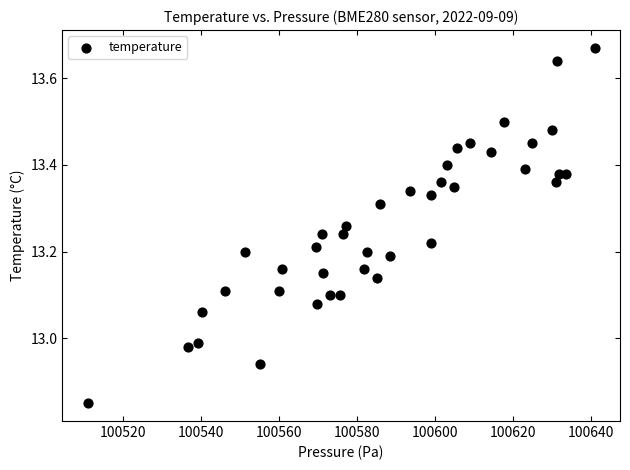

What is the range of Y values (max minus min)?

0.8